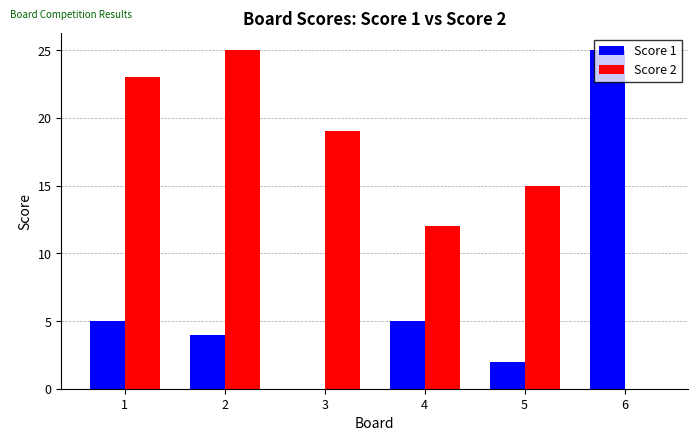

Is the value of Score 1 at 2 greater than the value of Score 2 at 6?

Yes